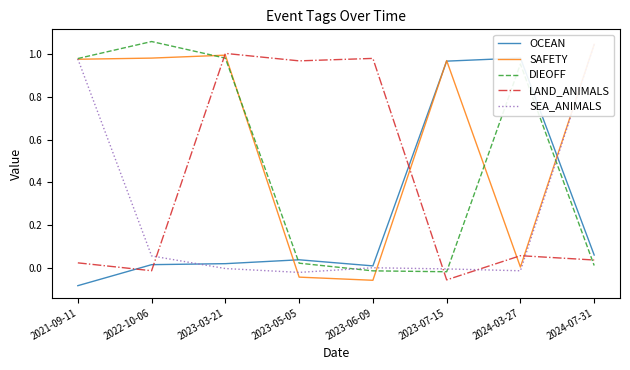

Rank the categories by LAND_ANIMALS value from lowest to highest.

2023-07-15, 2022-10-06, 2021-09-11, 2024-07-31, 2024-03-27, 2023-05-05, 2023-06-09, 2023-03-21